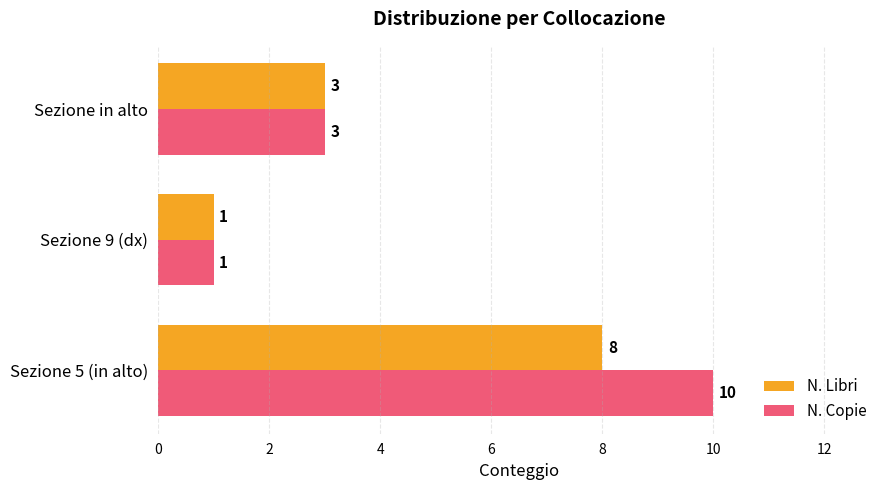

At which category is the sum across all series the highest?

Sezione 5 (in alto)